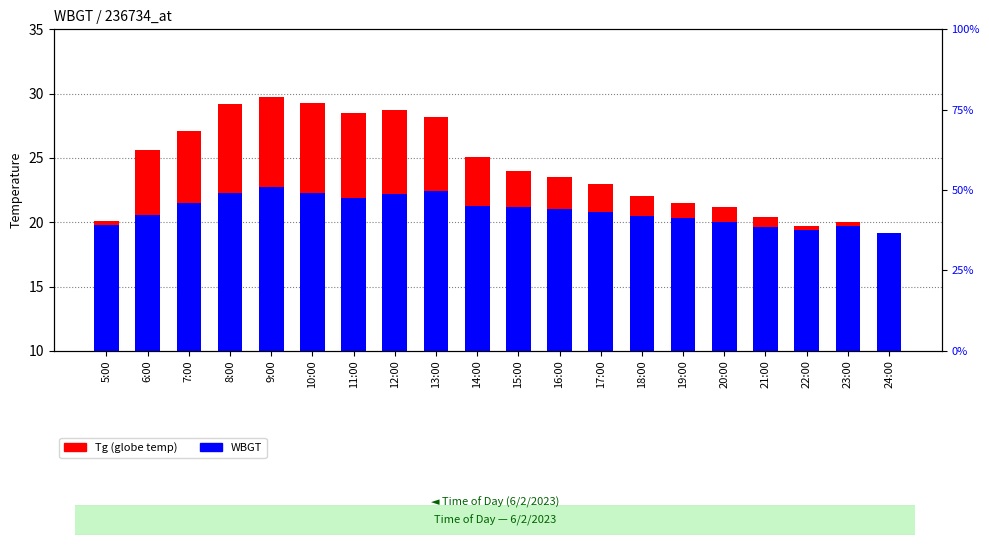

Which has a higher value, 16:00 or 23:00?

16:00